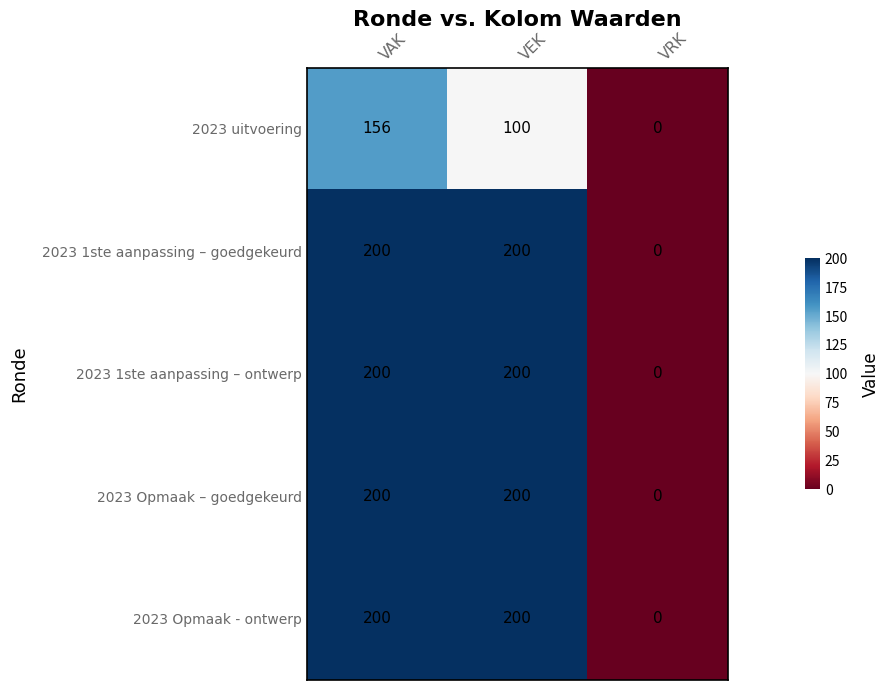

What is the greatest value displayed?

200